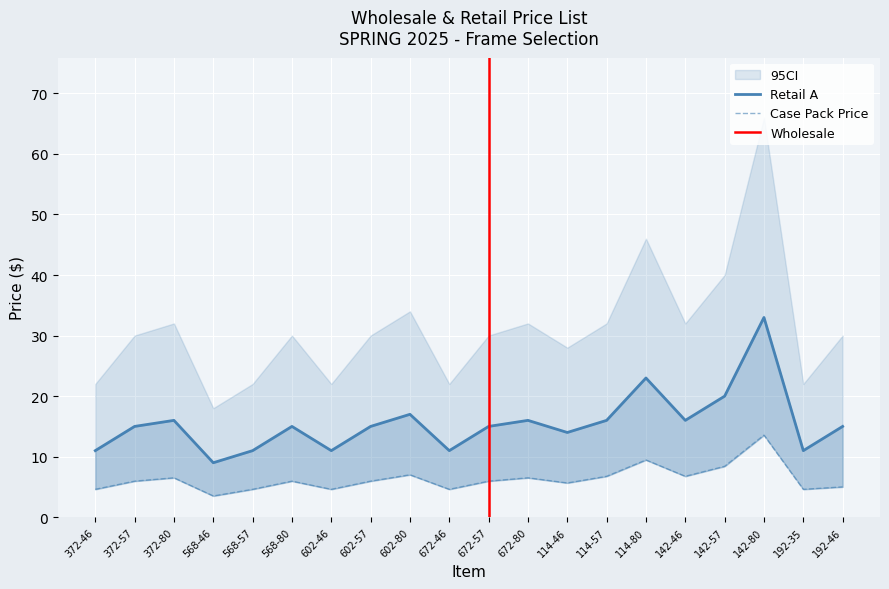

Rank the series at 192-35 from highest to lowest value.

Retail A, Case Pack Price